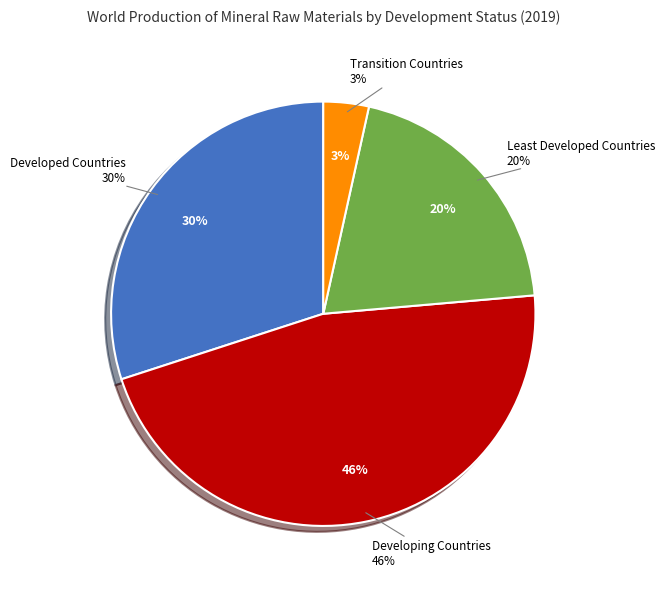

Which slice is the smallest?

Transition Countries